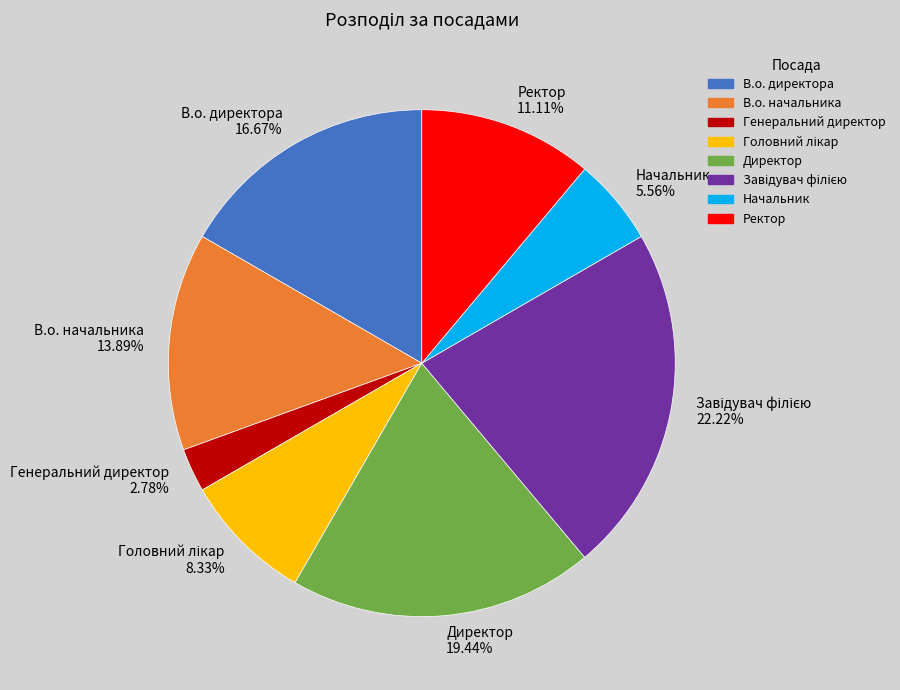

True or false: В.о. начальника accounts for 14% of the total.

True